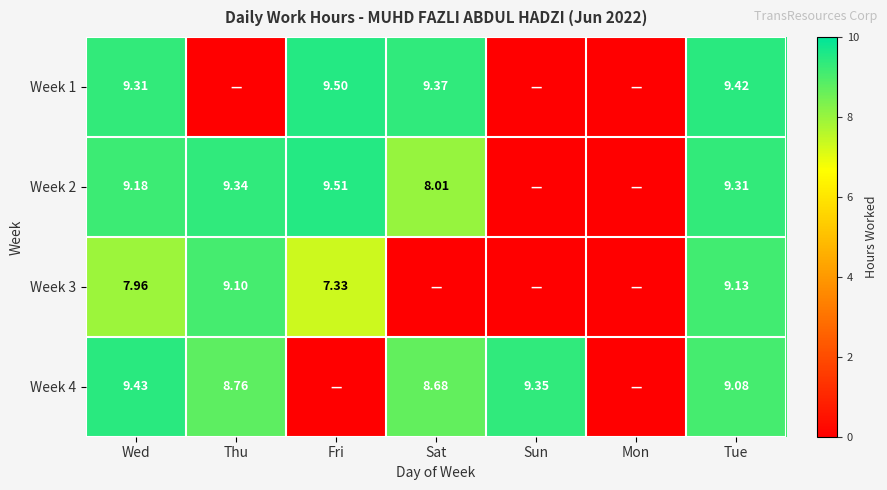

Is the value of Week 4 at Thu greater than the value of Week 1 at Sat?

No